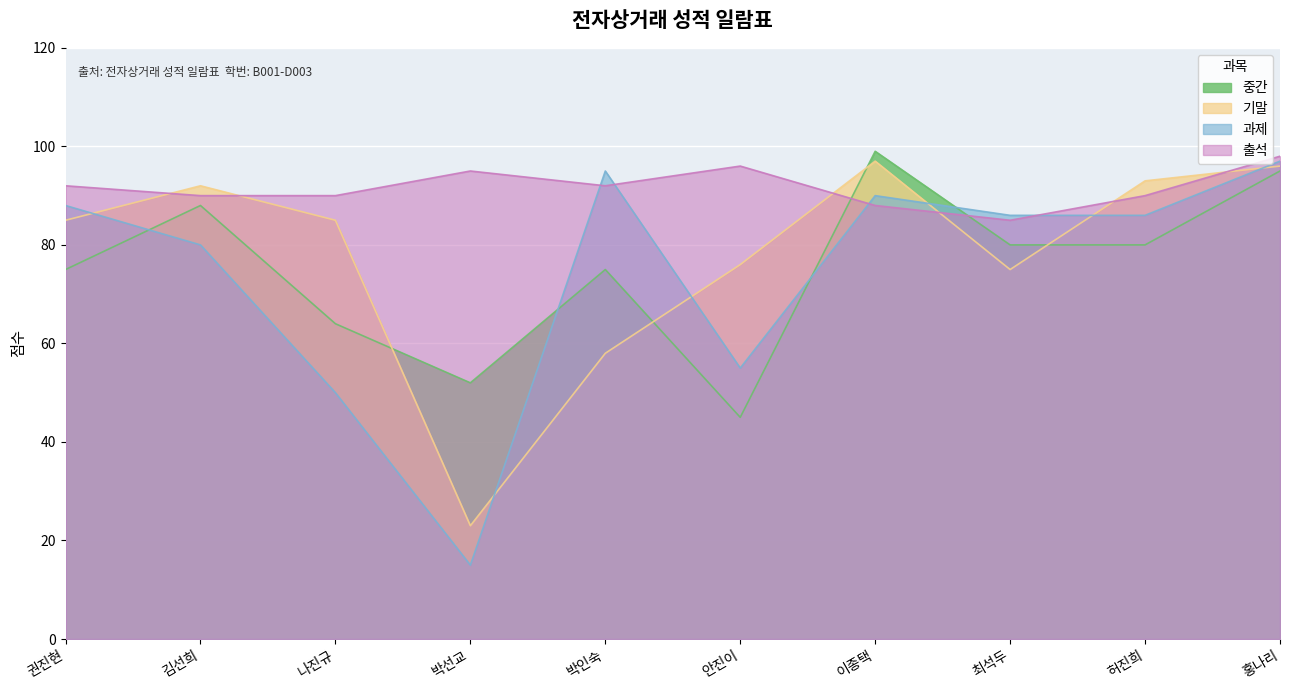

What is the value of the 과제 point at the 9th from the left?

86